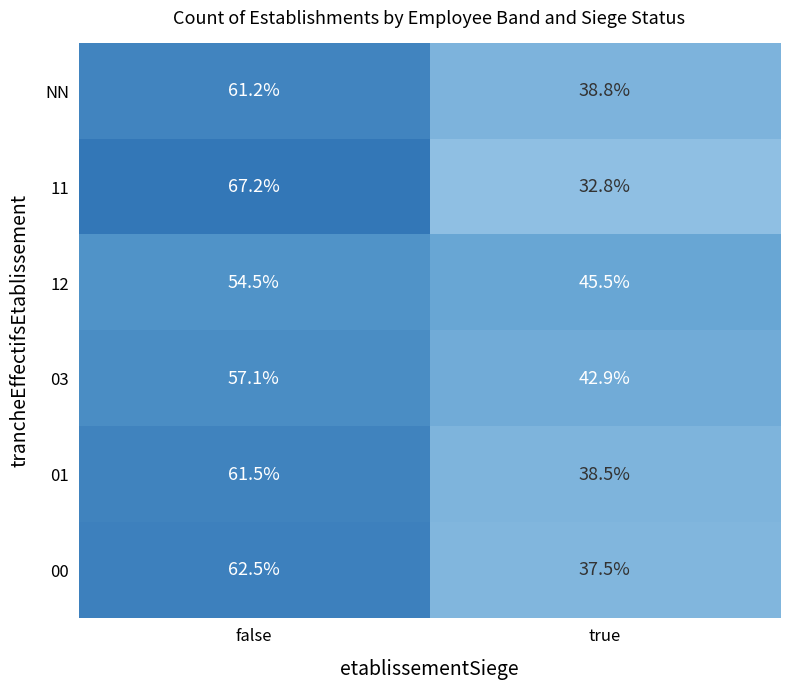

Between false and true, which series saw the biggest shift?

11